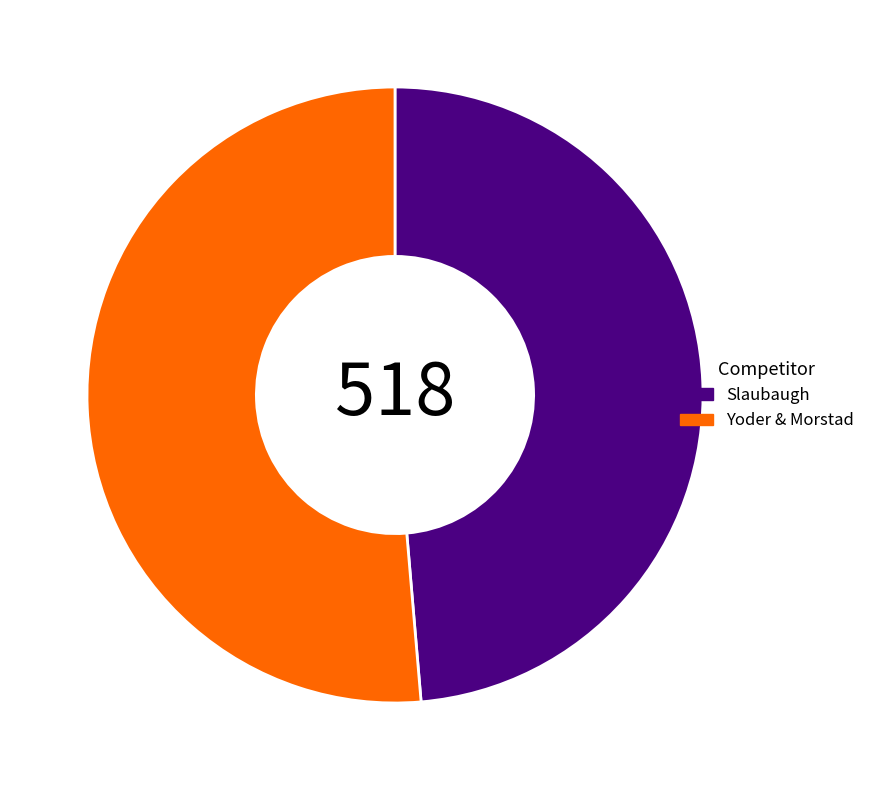

Approximately how many times larger is the value at Slaubaugh compared to Yoder & Morstad?

0.9